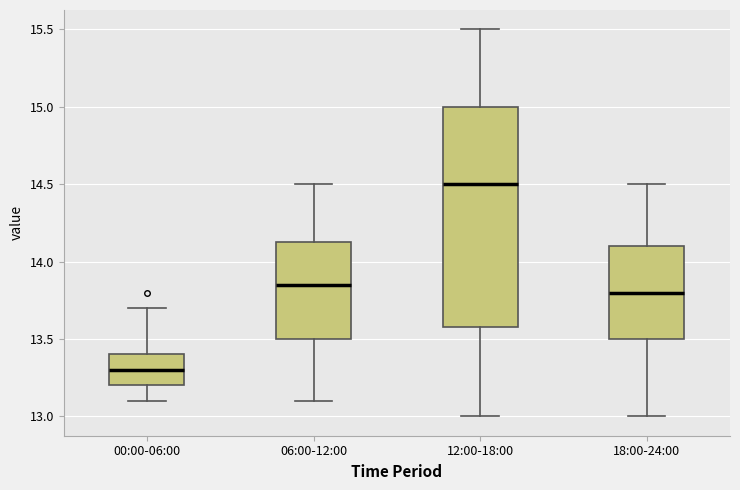

Reading left to right, transcribe this box plot: for each box, give where its median line is, the range the box spans, and where its two whiskers end, as read against the y-axis. The values are not printed on the chart, so give them approximately, as read against the axis.

00:00-06:00: median 13.30, box 13.20 to 13.40, whiskers 13.10 to 13.70
06:00-12:00: median 13.85, box 13.50 to 14.15, whiskers 13.10 to 14.50
12:00-18:00: median 14.50, box 13.60 to 15.00, whiskers 13.00 to 15.50
18:00-24:00: median 13.80, box 13.50 to 14.10, whiskers 13.00 to 14.50